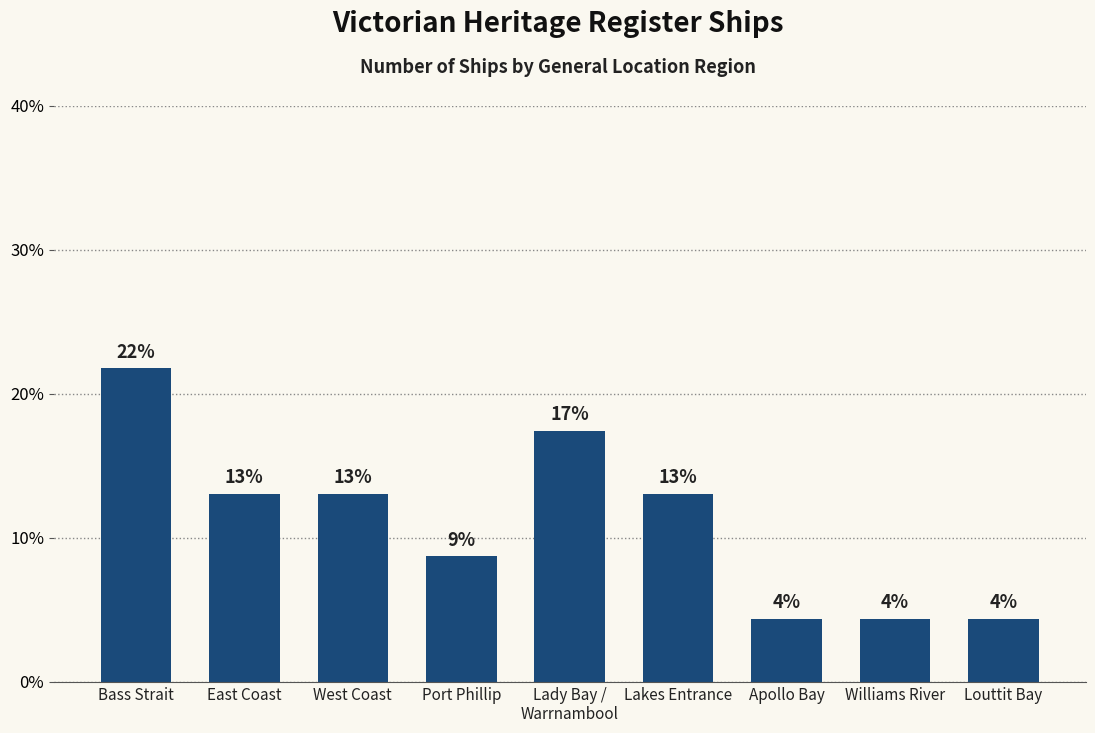

Is it true that the value at East Coast is 13.0?

True